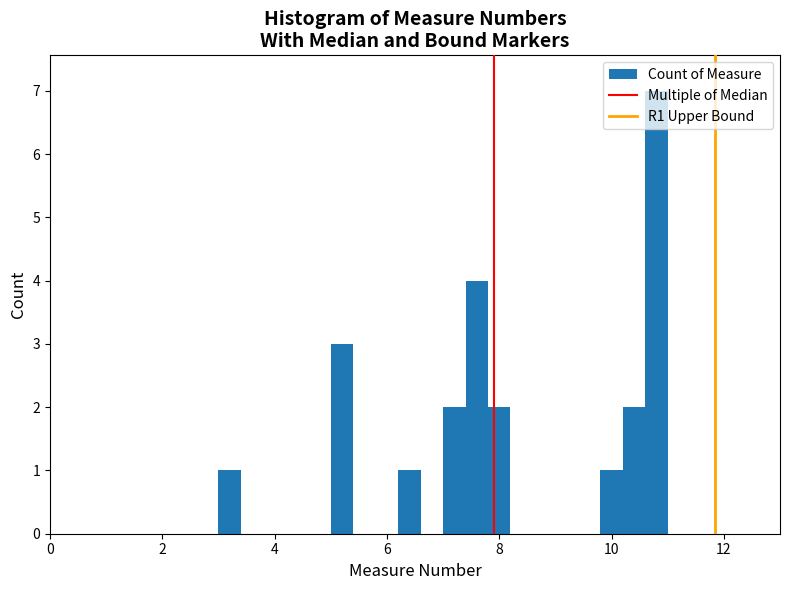

Around what value on the x-axis is the tallest bar? Give the approximate position of its centre, as read against the axis.

10.8